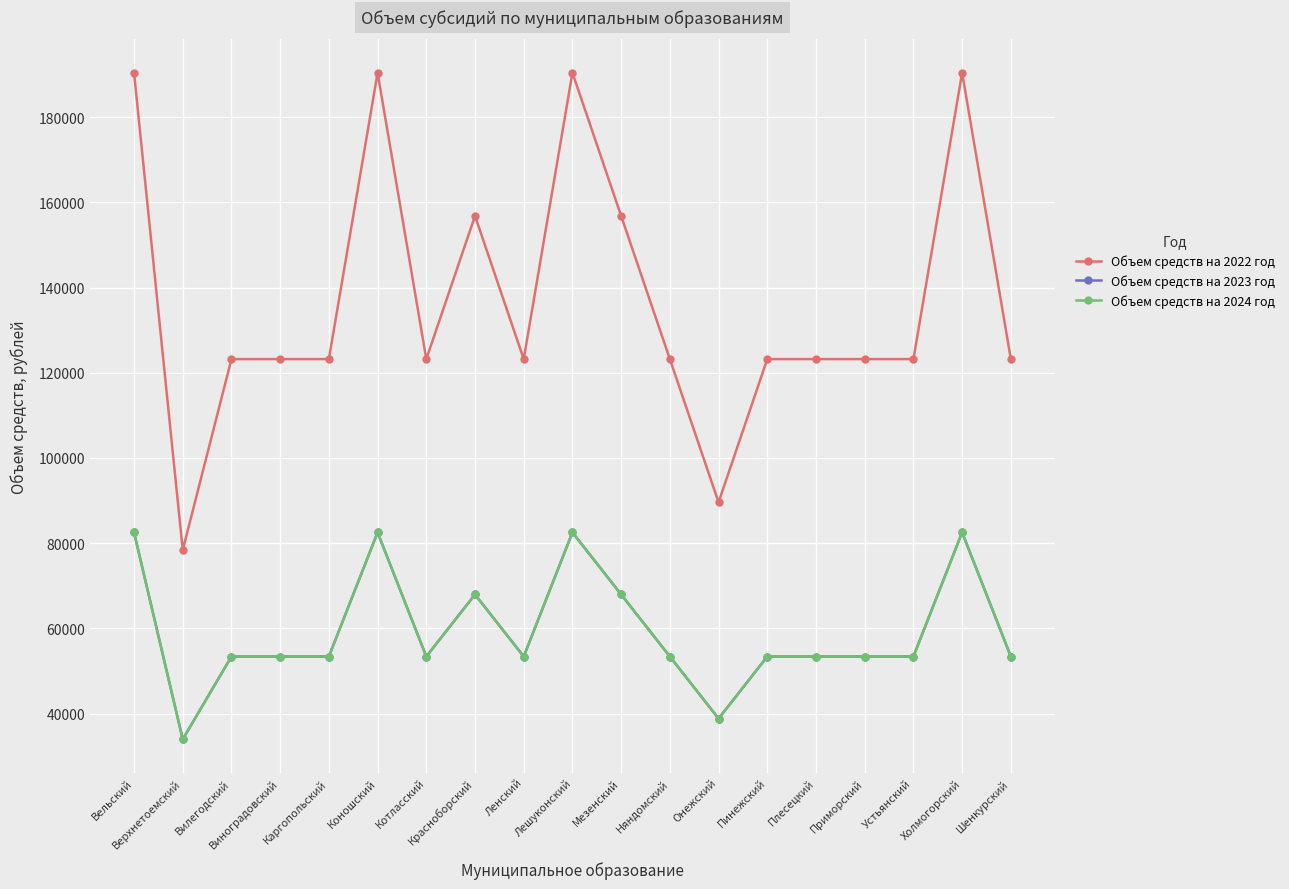

True or false: Объем средств на 2022 год and Объем средств на 2024 год cross at least once.

False